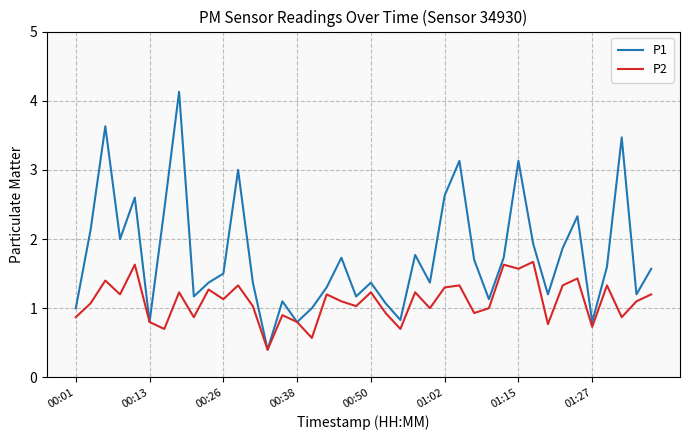

What are all the series names shown in the legend?

P1, P2